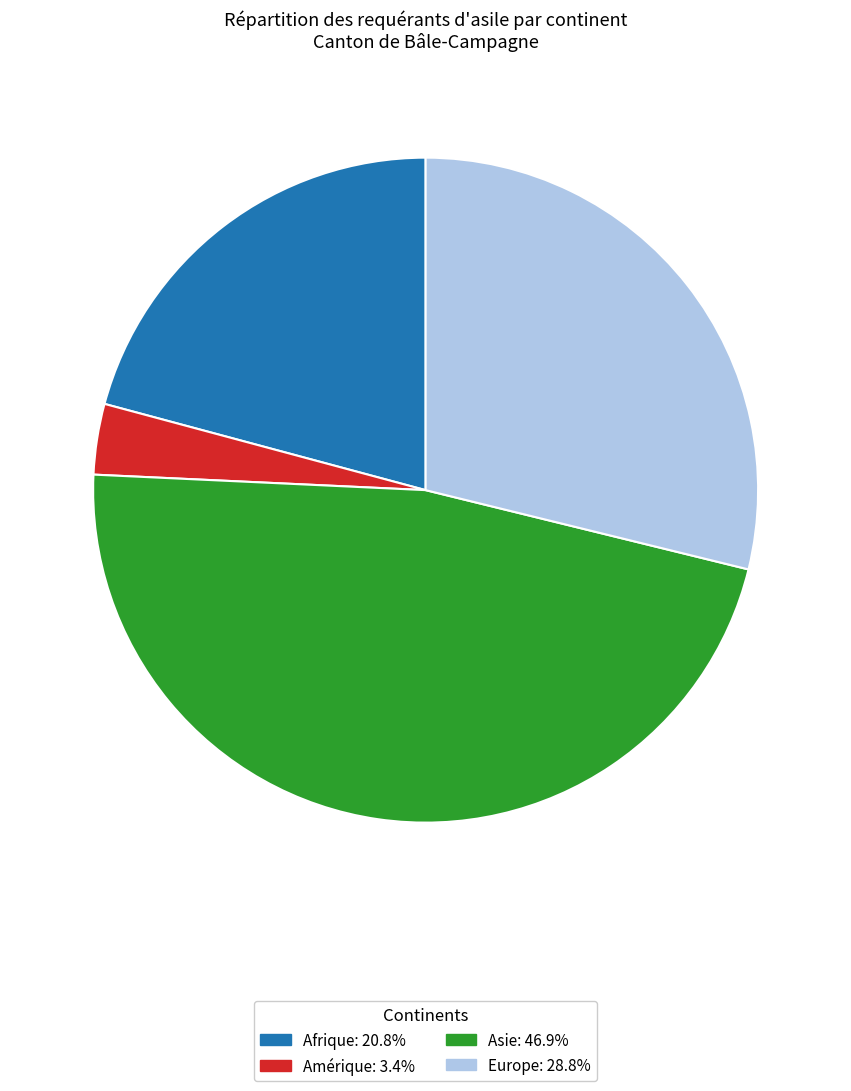

Approximately how many times larger is the value at Afrique compared to Europe?

0.7